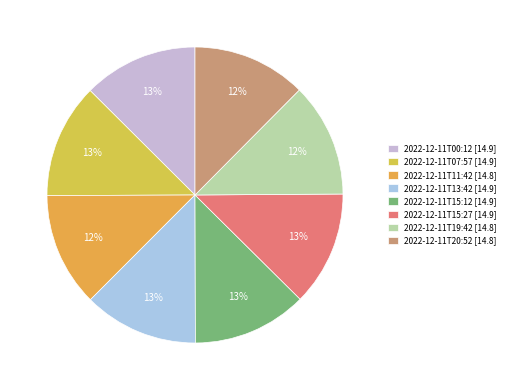

What is the ratio of the value at 2022-12-11T15:27 to the value at 2022-12-11T07:57?

1.0